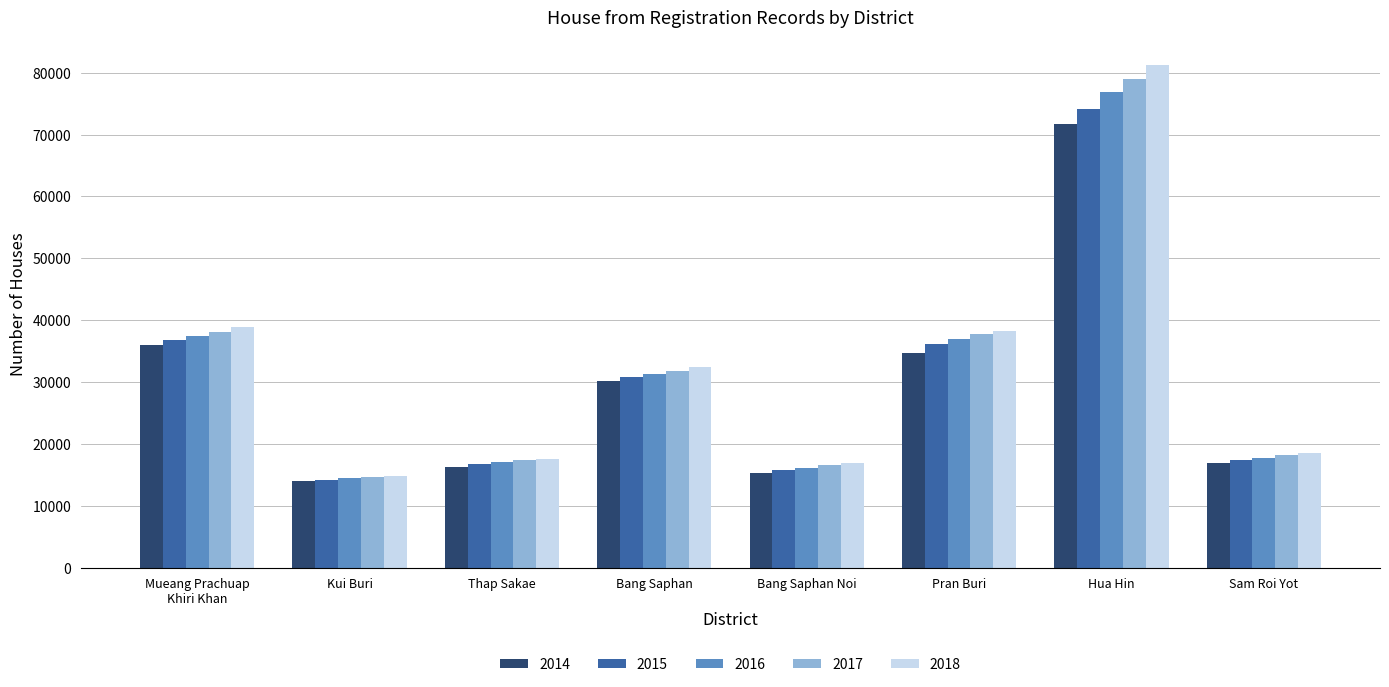

What is the spread (max minus min) of values at Kui Buri?

876